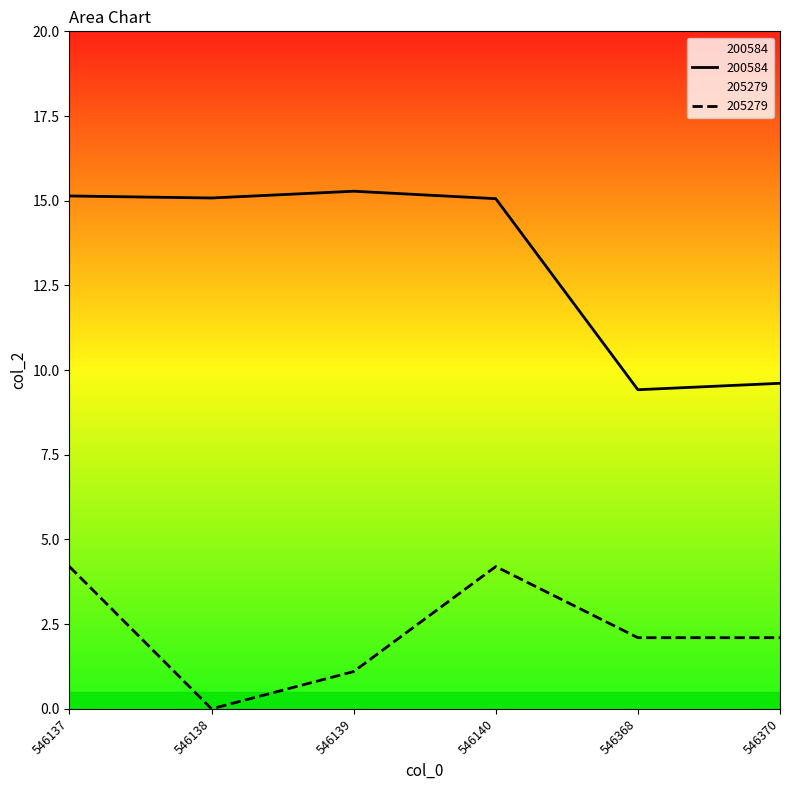

What is the maximum value for 205279?

4.2